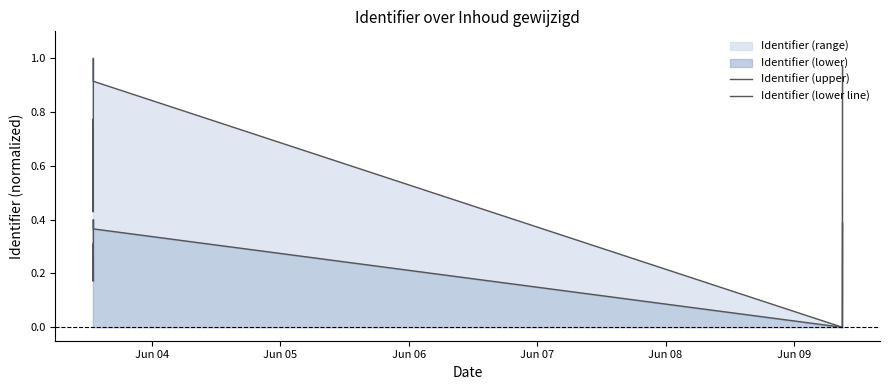

Rank the series at Jun 07 from highest to lowest value.

Identifier (upper), Identifier (lower line)